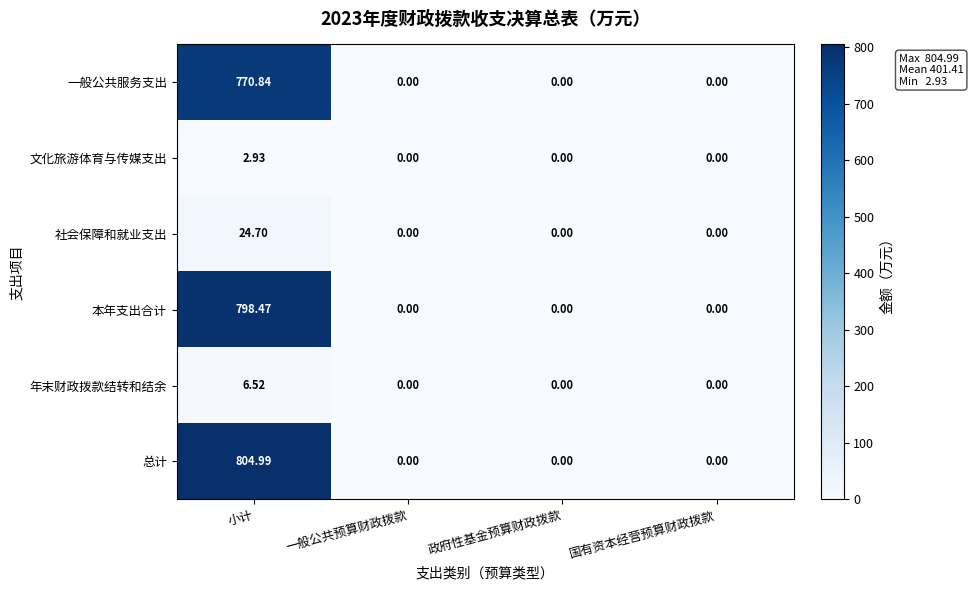

At 小计, list the series in order from largest to smallest.

总计, 本年支出合计, 一般公共服务支出, 社会保障和就业支出, 年末财政拨款结转和结余, 文化旅游体育与传媒支出